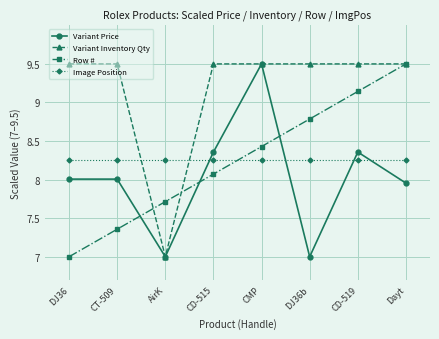

What is the greatest value displayed?

9.5